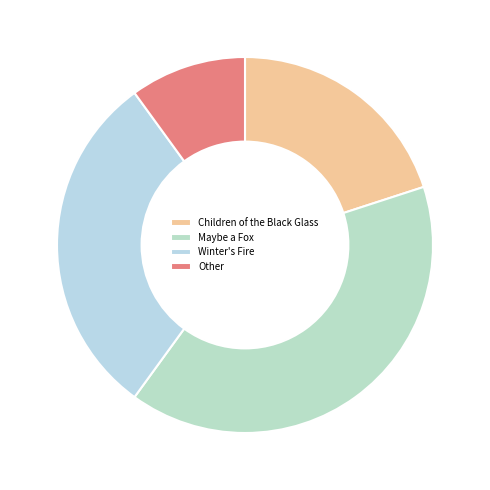

Which category has the biggest portion of the pie?

Maybe a Fox